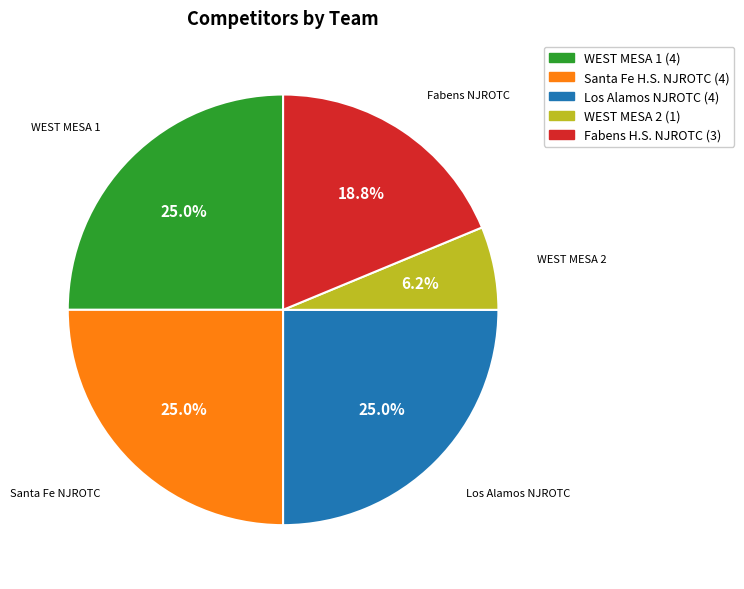

Does any single category account for the majority?

No